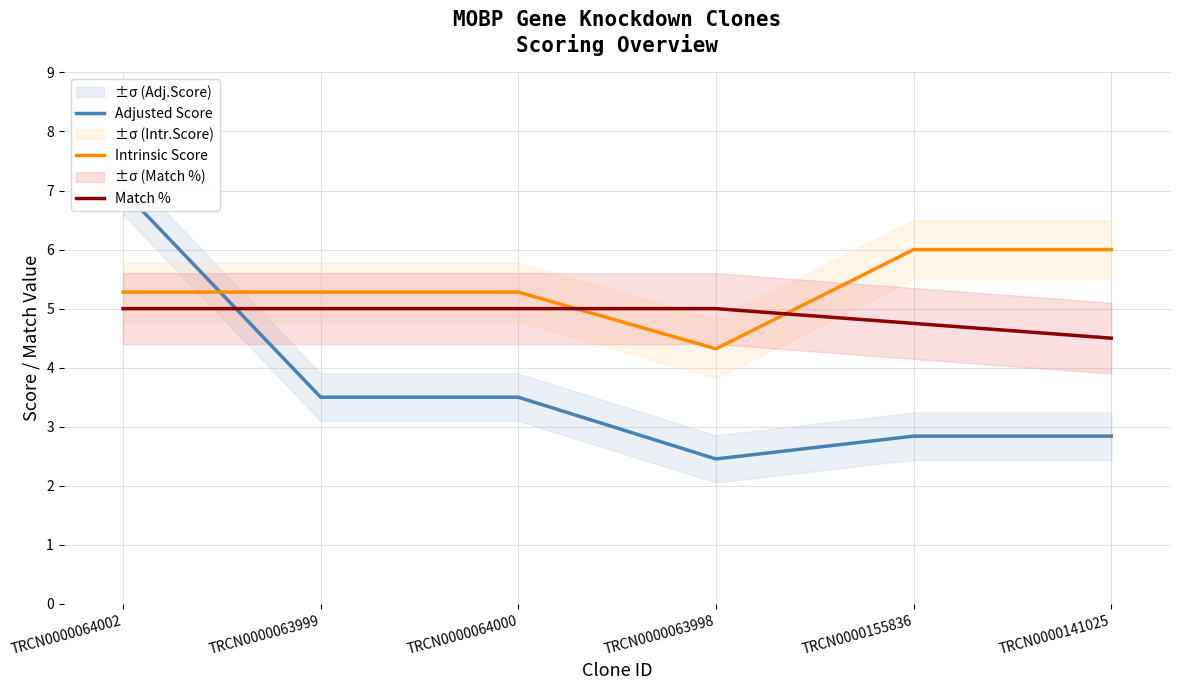

Which category has the lowest value across all series?

TRCN0000063998